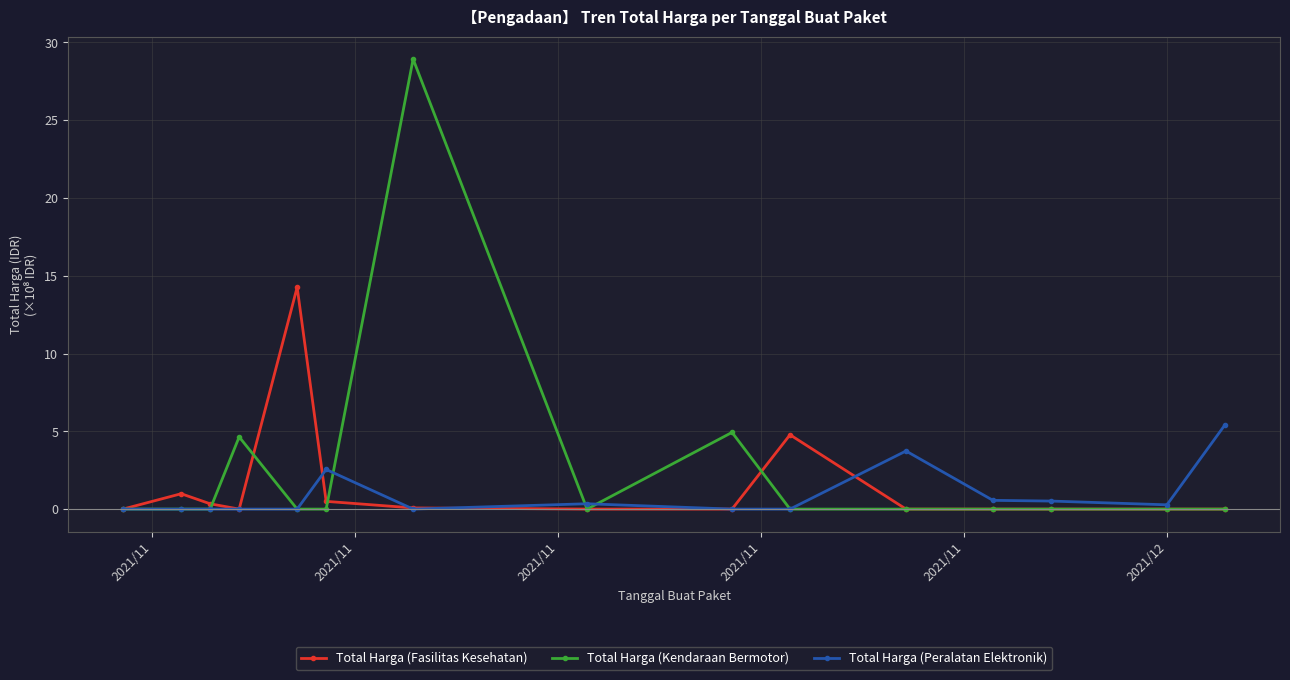

List the series in order of their peak value, highest first.

Total Harga (Kendaraan Bermotor), Total Harga (Fasilitas Kesehatan), Total Harga (Peralatan Elektronik)